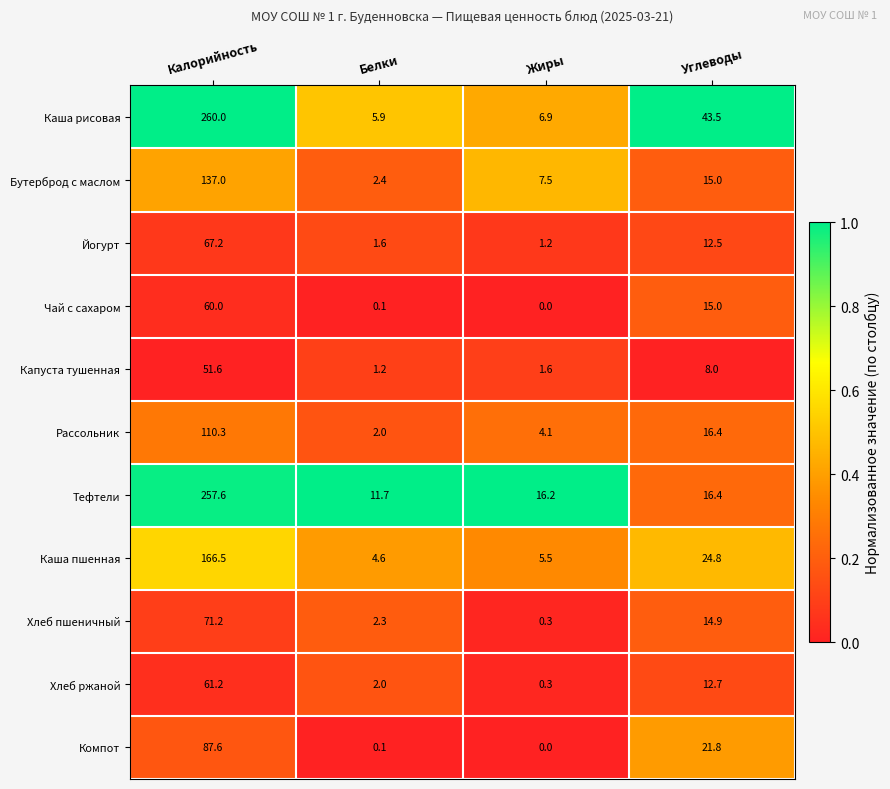

Which series has the largest total across all categories?

Каша рисовая